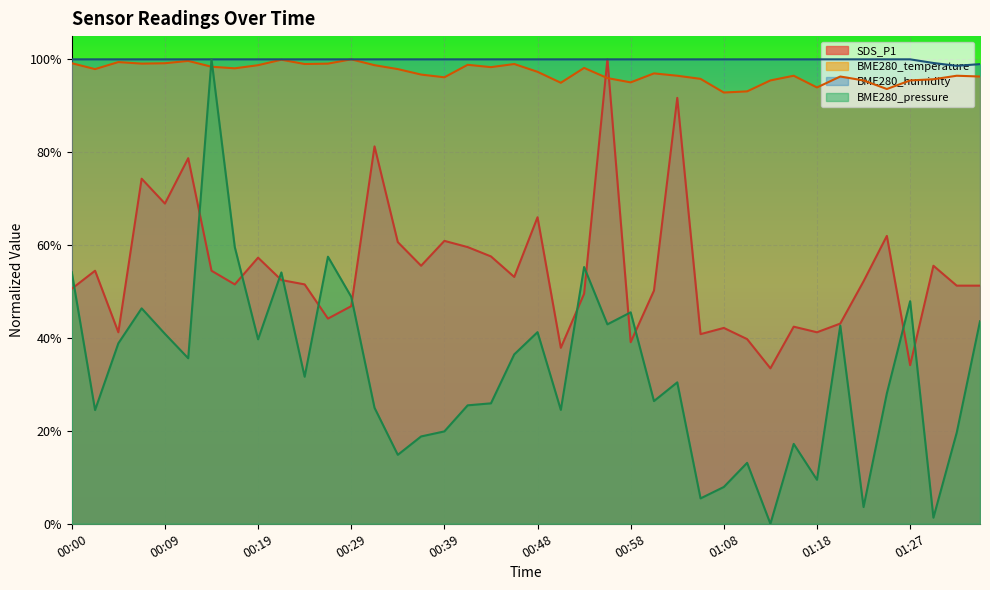

The BME280_humidity series shows 1.0 at 00:51. True or false?

True